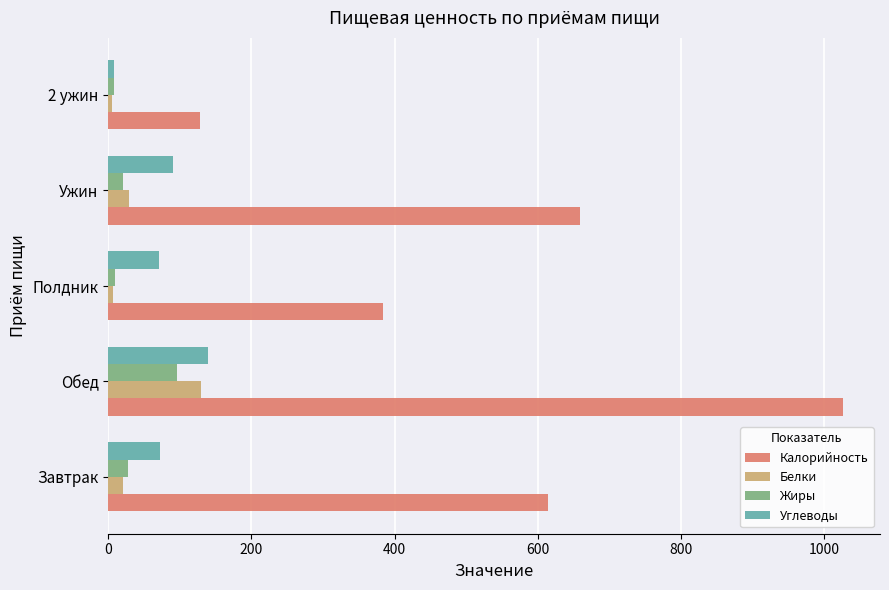

How many values in the Белки series exceed 20?

3